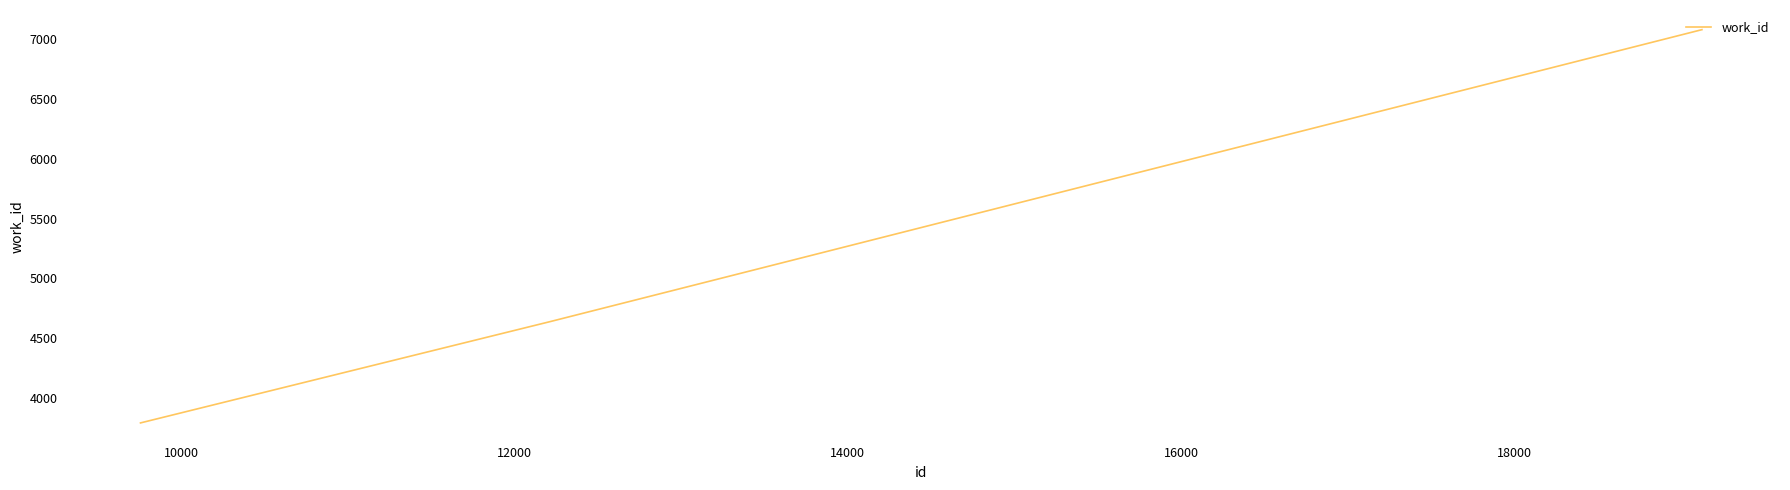

True or false: the data has more than 1 interior local peaks.

False